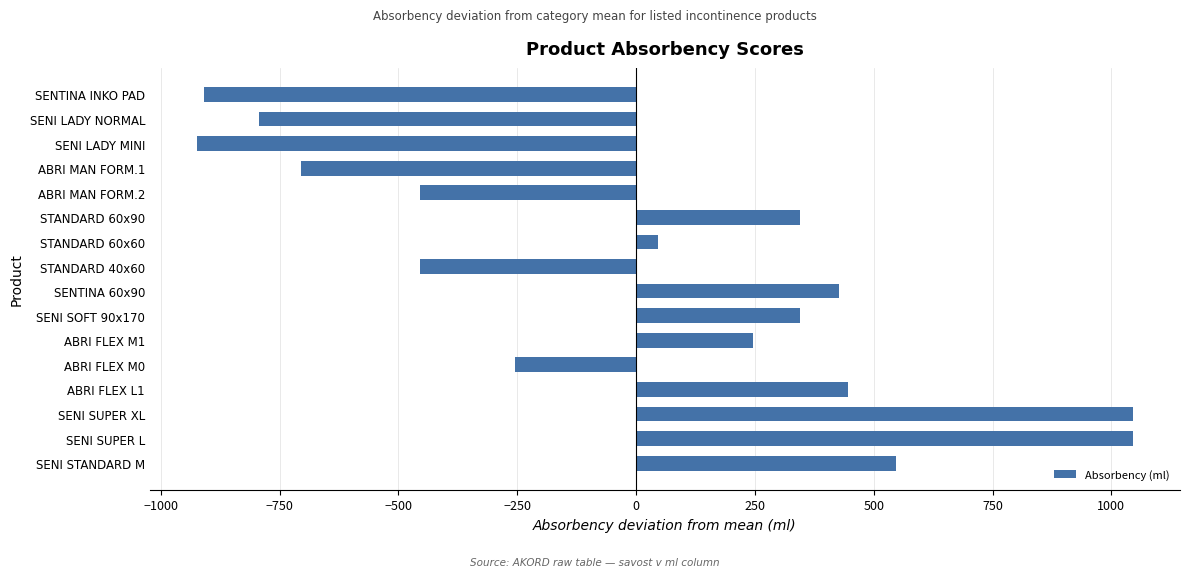

Between ABRI FLEX M0 and SENI STANDARD M, which is larger?

SENI STANDARD M